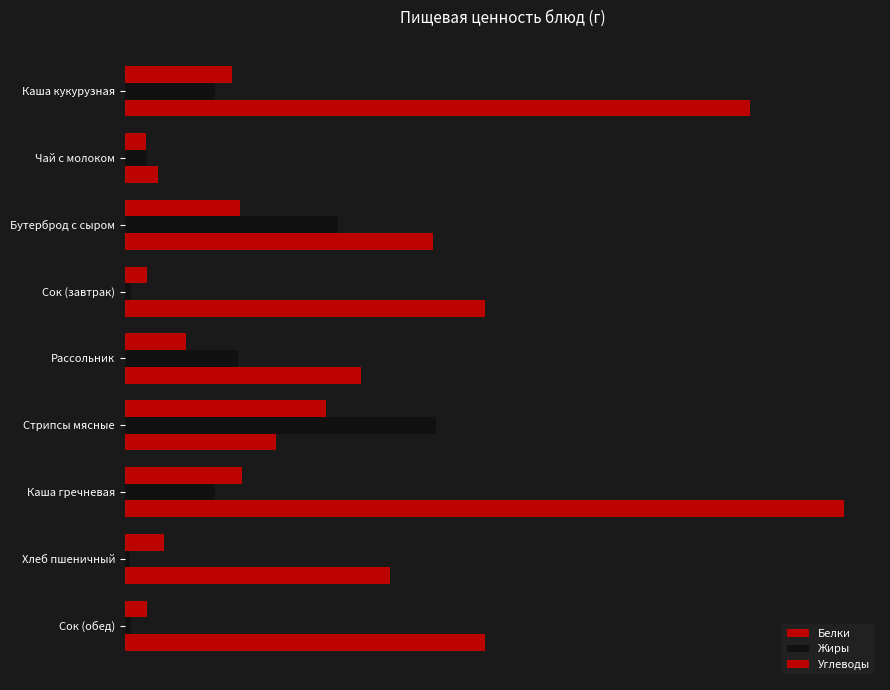

What is the average value of the Жиры series?

6.0